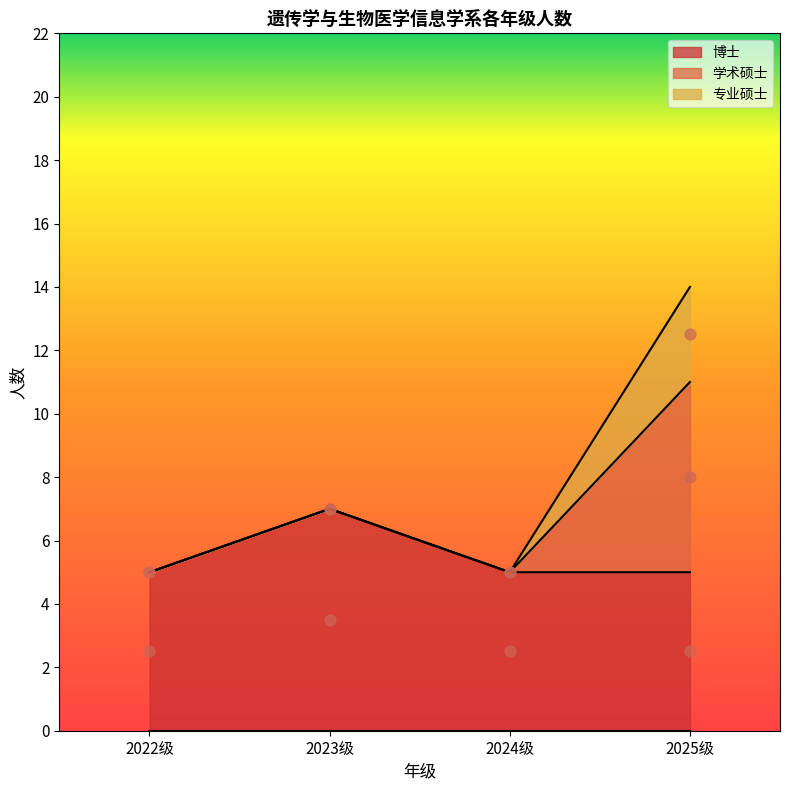

Is the value of 学术硕士 at 2022级 greater than the value of 博士 at 2022级?

No